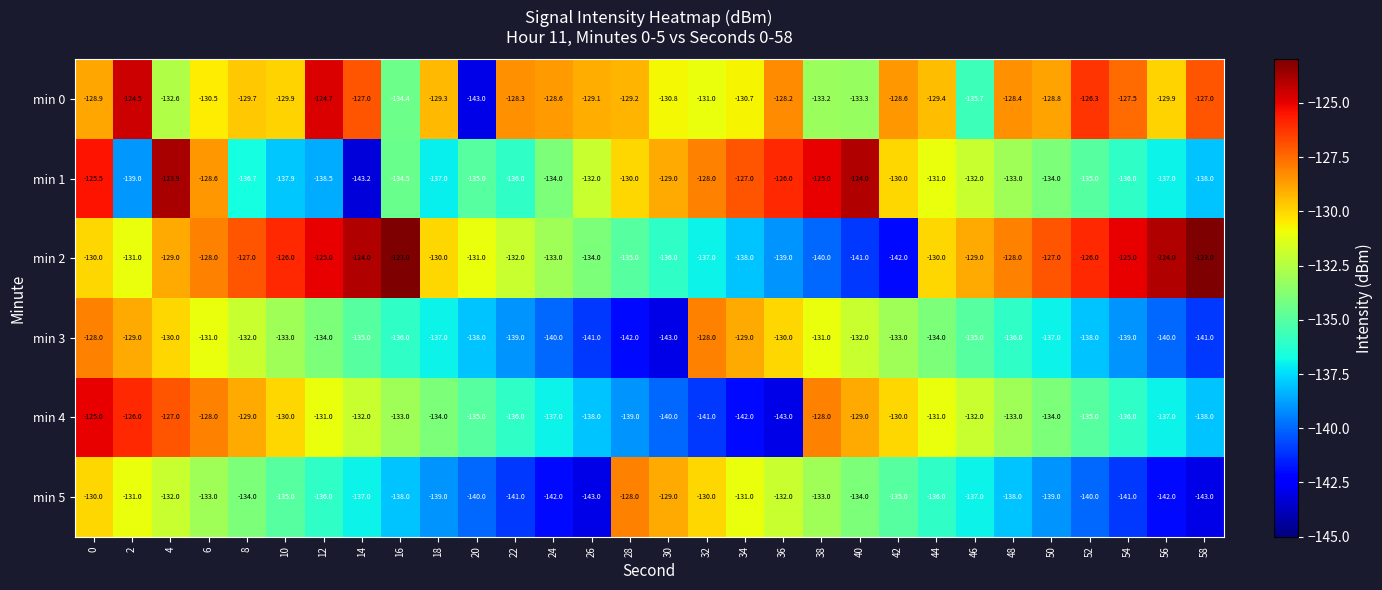

True or false: min 3 has a value of -128.0 at 0.

True